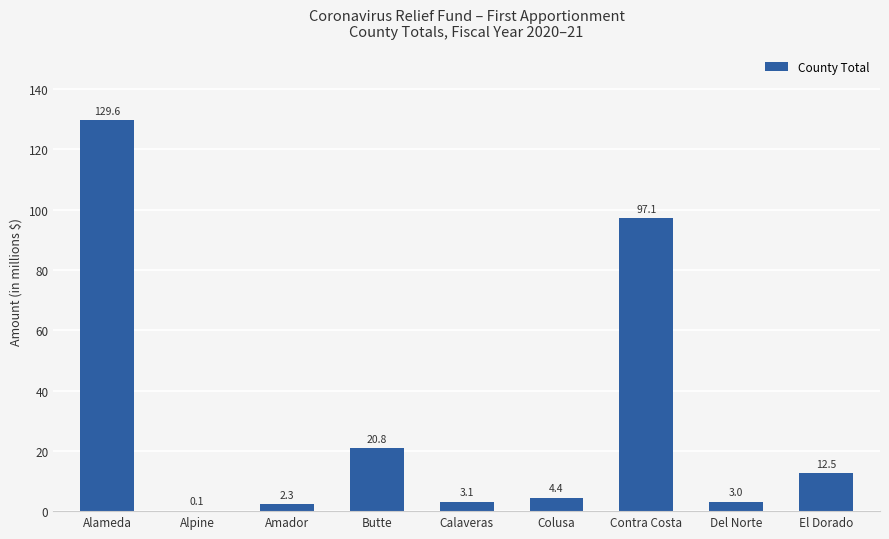

What is the maximum value shown in the chart?

129.6